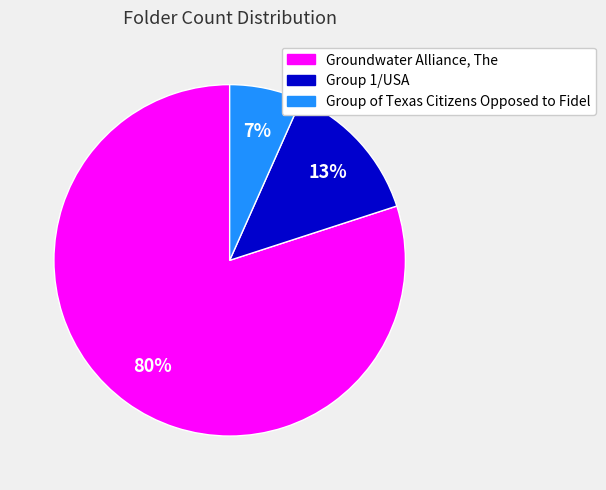

Which slice represents more than half of the pie?

Groundwater Alliance, The